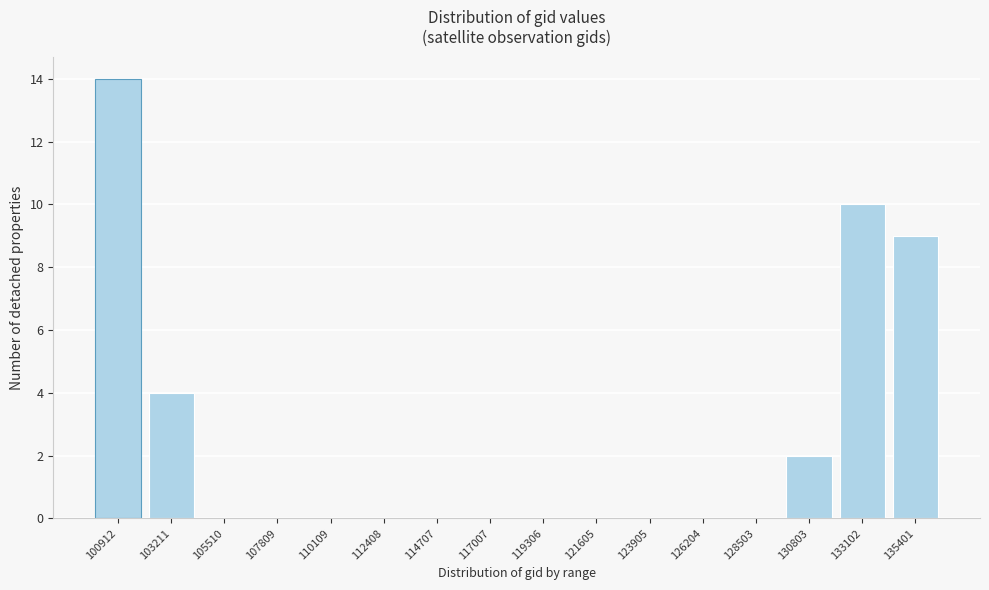

Reading right to left, transcribe all the data shown in this chart.

135401=9	133102=10	130803=2	128503=0	126204=0	123905=0	121605=0	119306=0	117007=0	114707=0	112408=0	110109=0	107809=0	105510=0	103211=4	100912=14